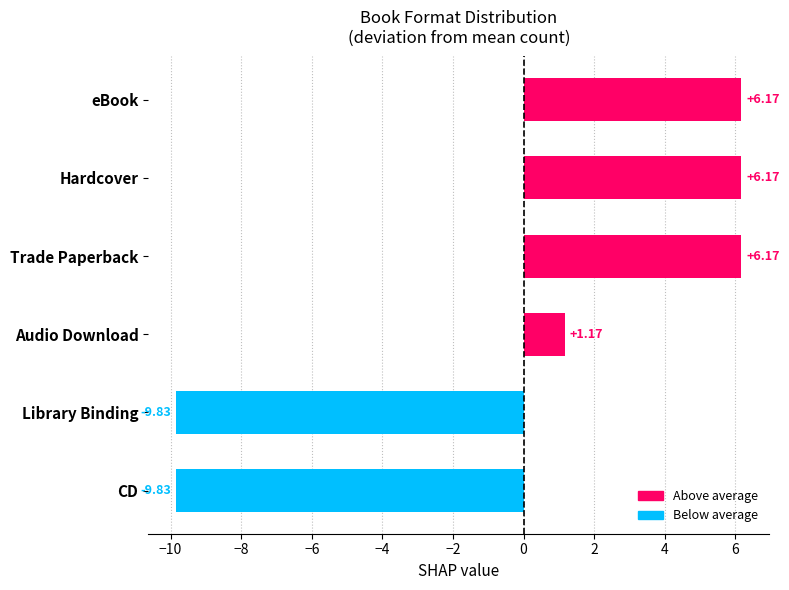

How many data points does each series have?

6